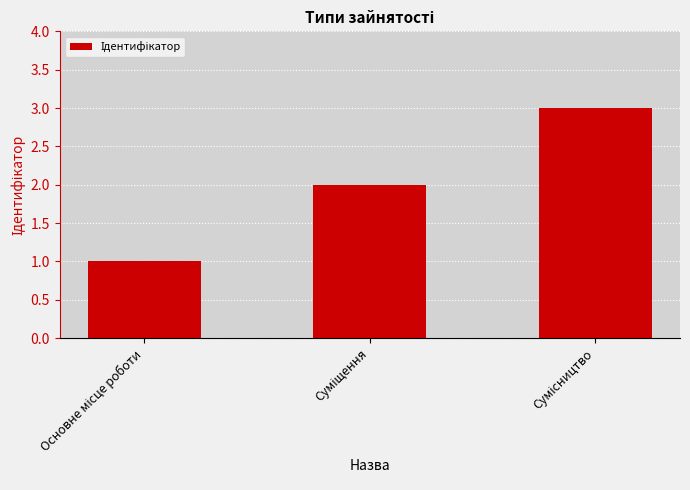

What is the greatest value displayed?

3